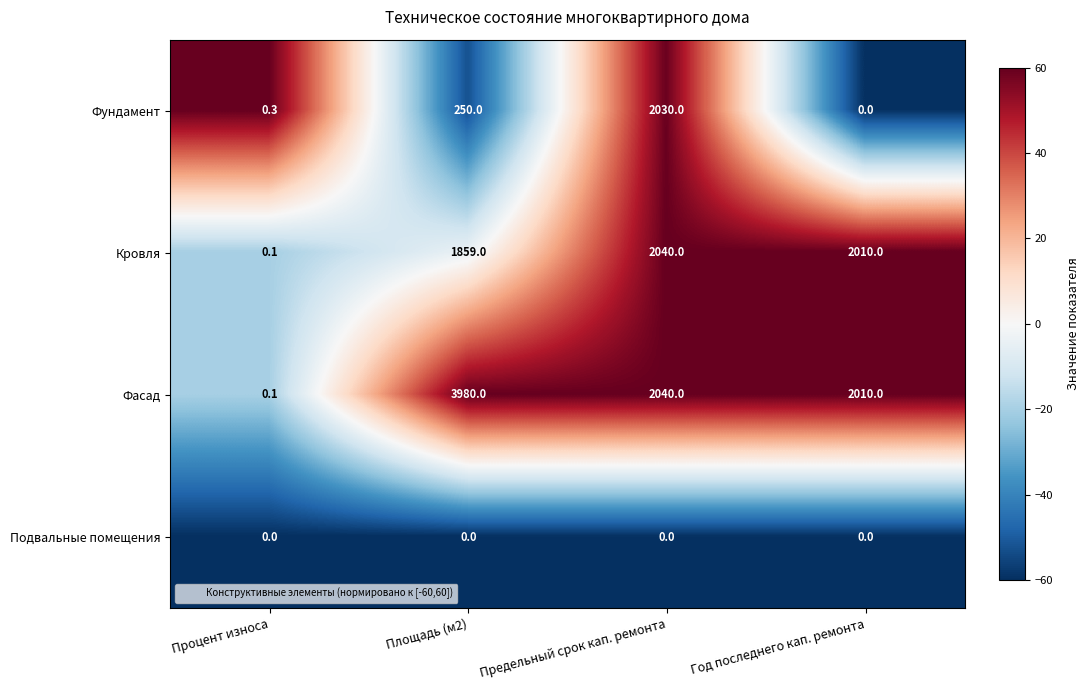

Which series has the largest range (max minus min)?

Фасад